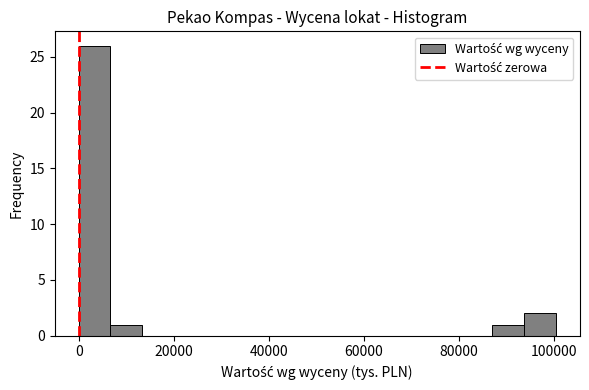

Read against the x-axis, roughly where is the centre of the tallest bar?

4000